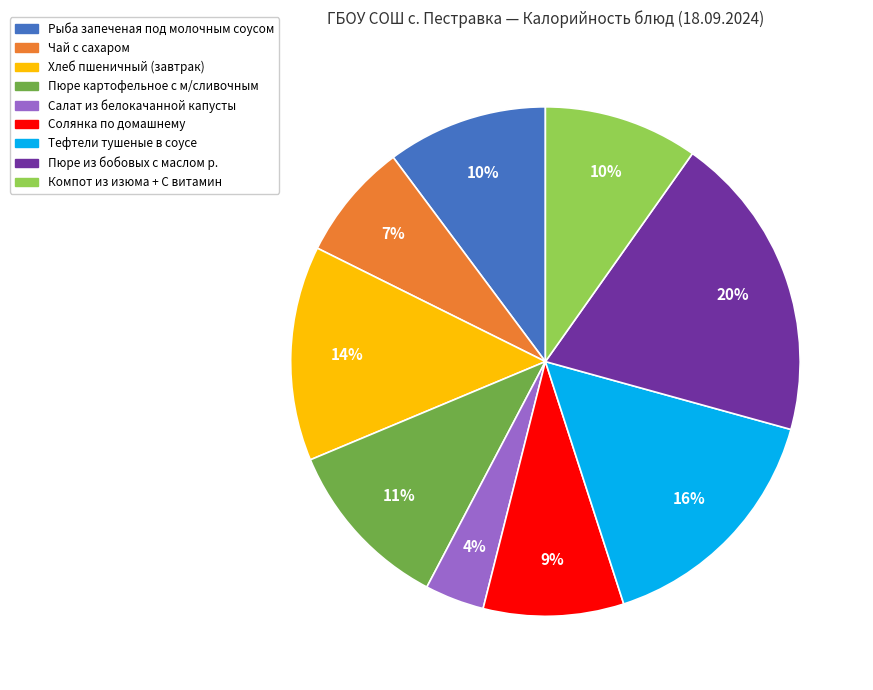

True or false: Пюре из бобовых с маслом р. accounts for 20% of the total.

True